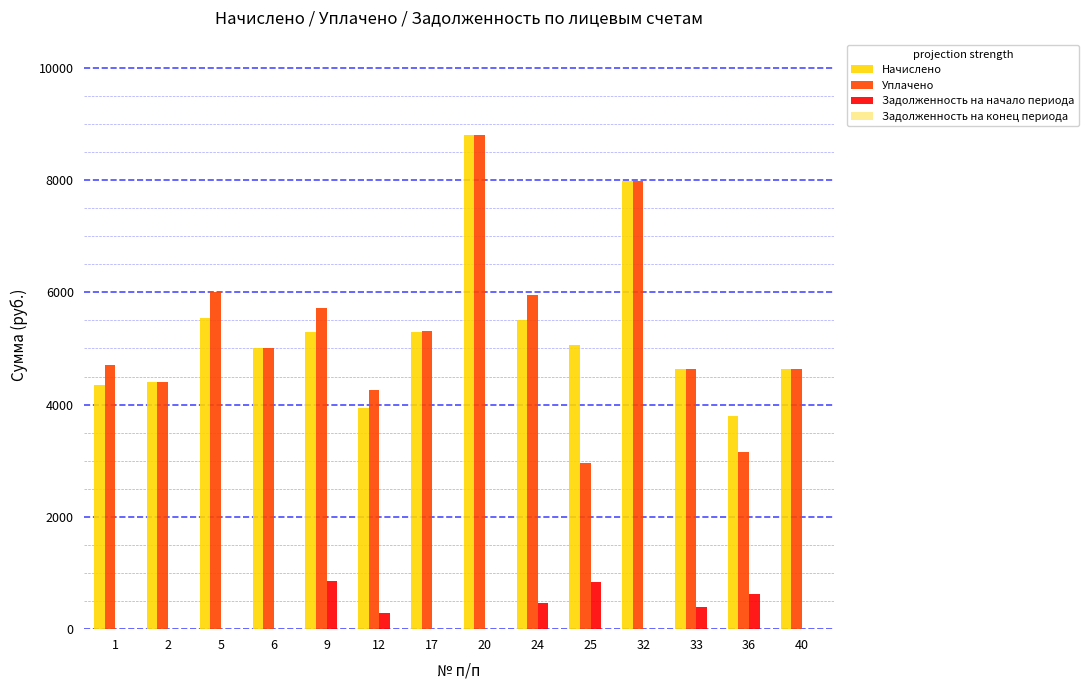

What is the total value across all series at 12?

8507.0